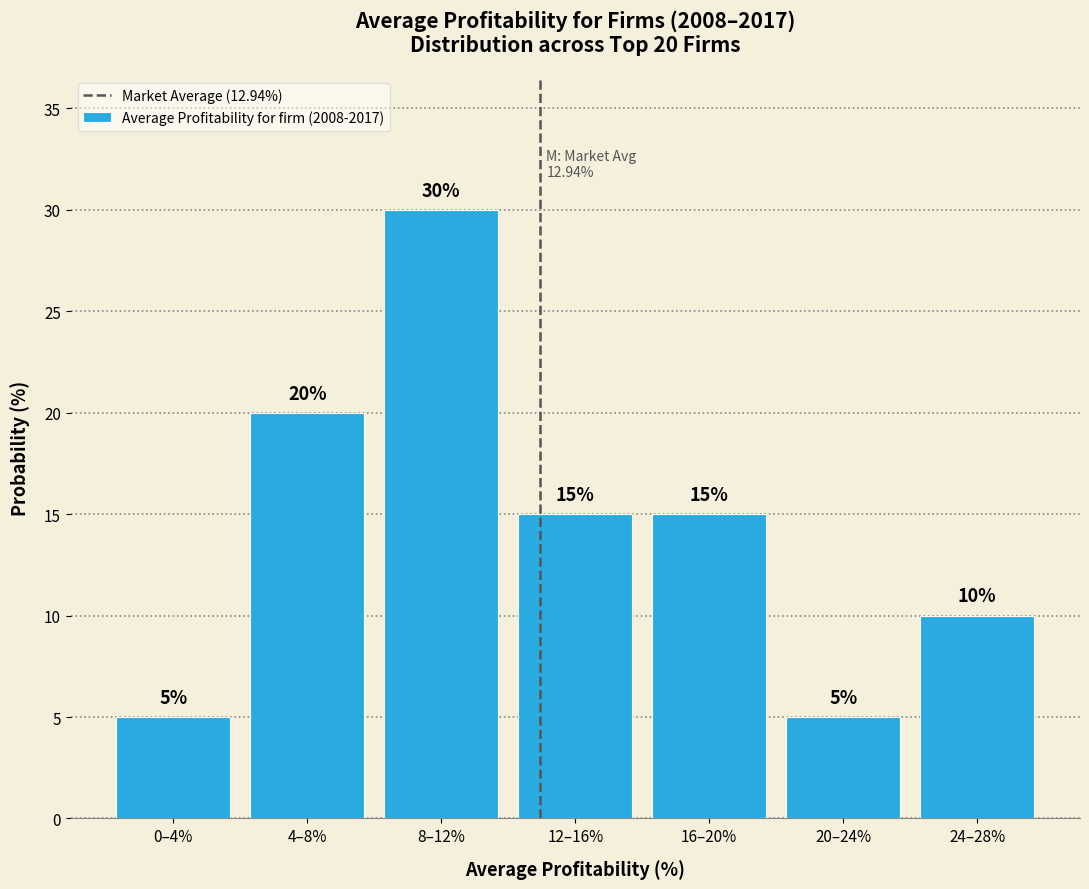

Reading left to right, transcribe all the data shown in this chart.

0–4%=5	4–8%=20	8–12%=30	12–16%=15	16–20%=15	20–24%=5	24–28%=10